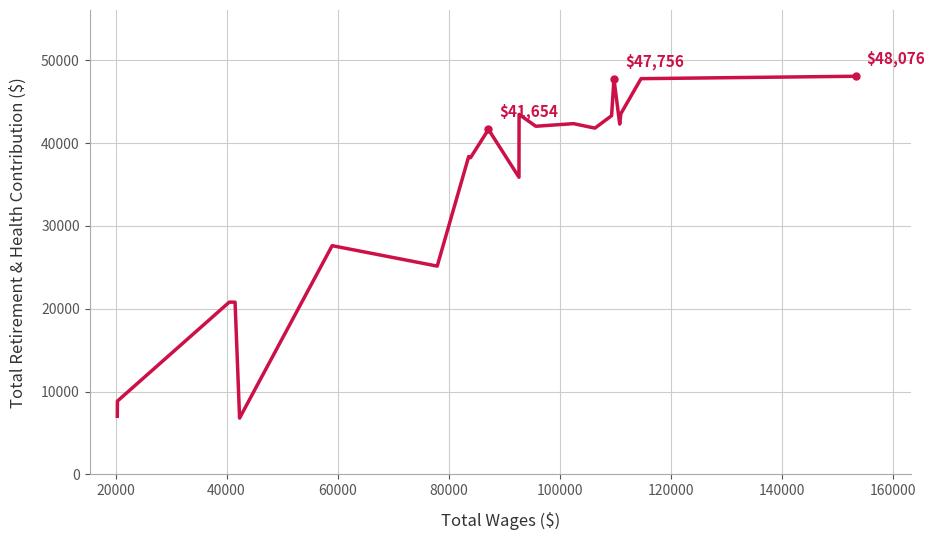

What is the smallest value displayed?

6800